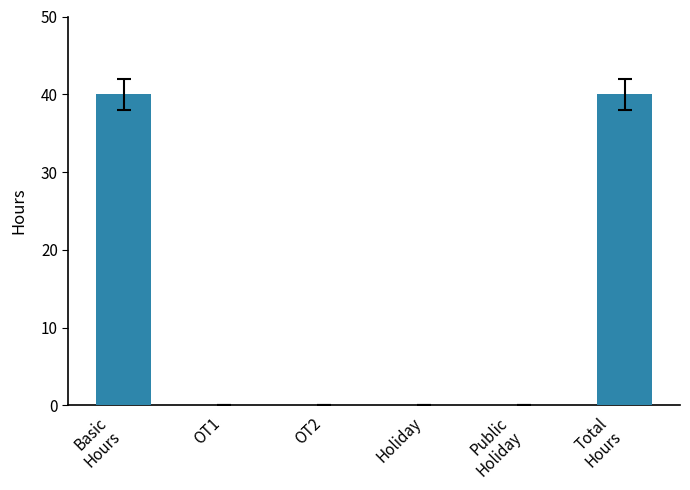

What is the greatest value displayed?

40